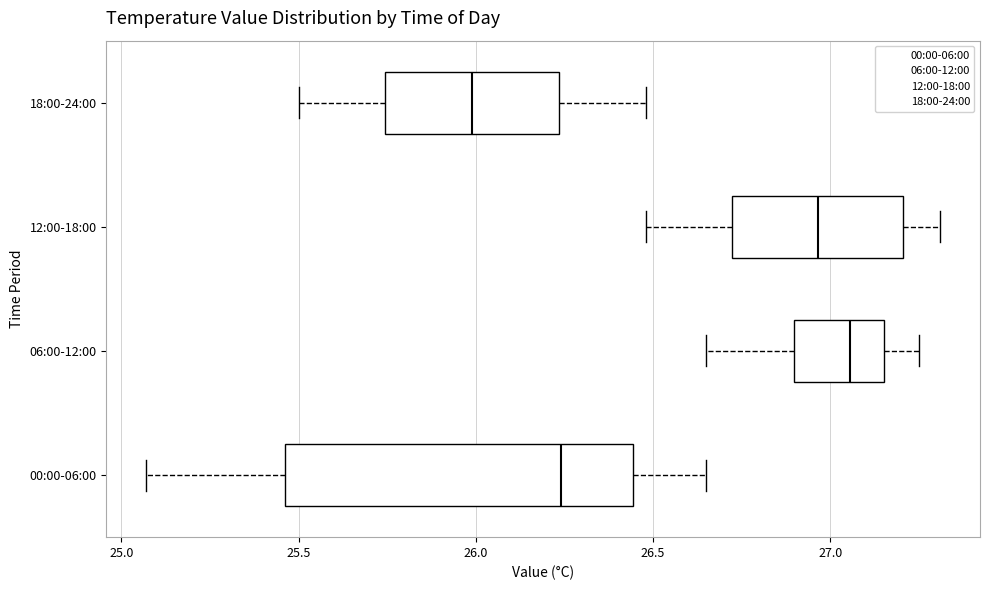

Reading bottom to top, read every box against the x-axis: the position of its median line, the range the box covers, and the ends of its whiskers. The values are not printed on the chart, so give them approximately, as read against the axis.

00:00-06:00: median 26.25, box 25.45 to 26.45, whiskers 25.05 to 26.65
06:00-12:00: median 27.05, box 26.90 to 27.15, whiskers 26.65 to 27.25
12:00-18:00: median 26.95, box 26.70 to 27.20, whiskers 26.50 to 27.30
18:00-24:00: median 26.00, box 25.75 to 26.25, whiskers 25.50 to 26.50